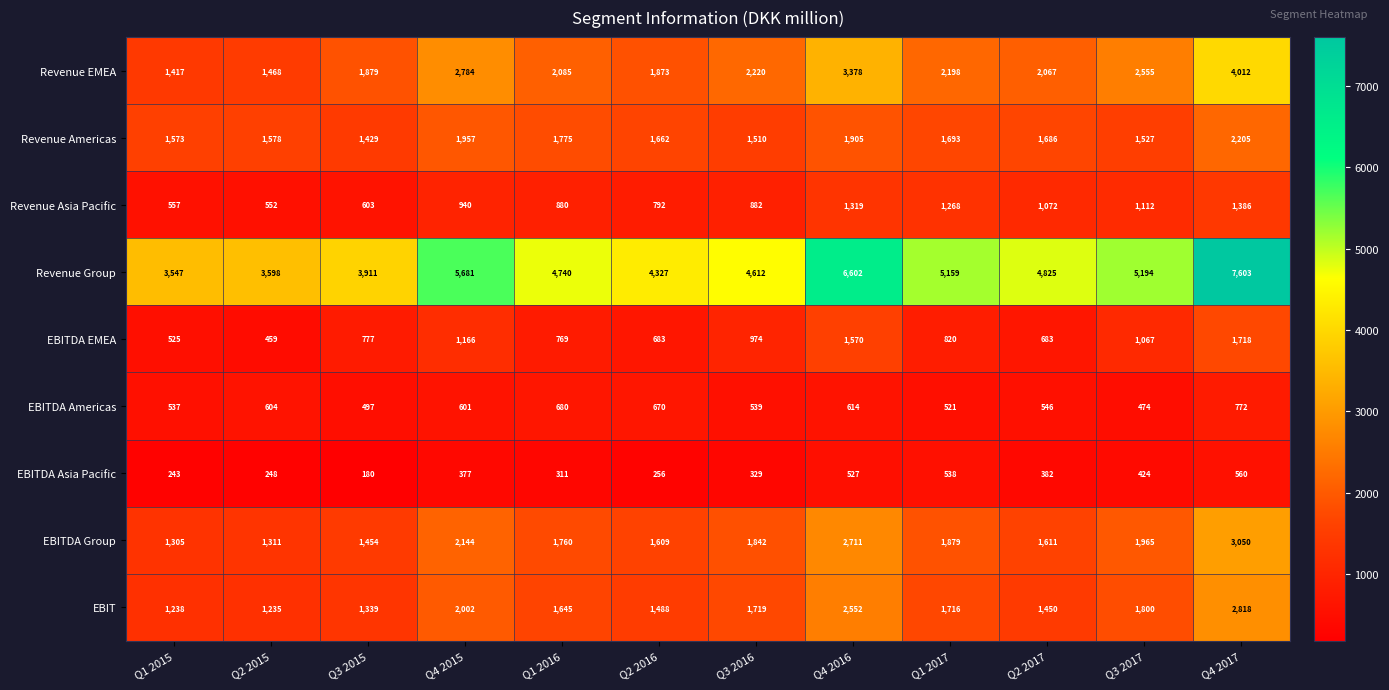

Between Q1 2015 and Q2 2015, which series saw the biggest shift?

EBITDA Americas